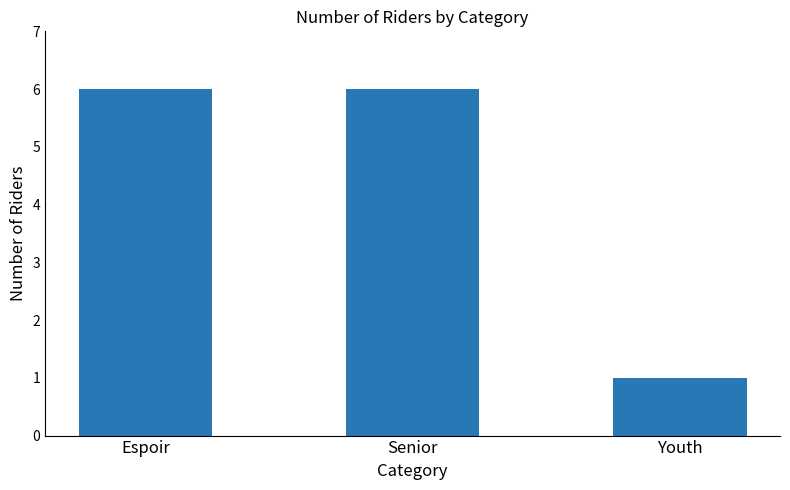

Are the bars horizontal?

No